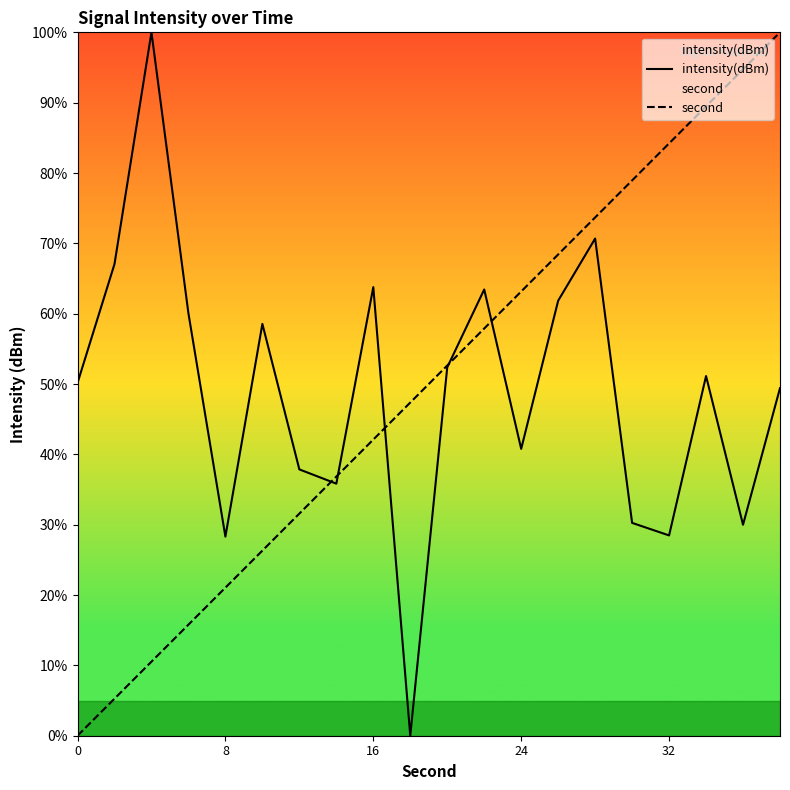

Where is the first local minimum for intensity(dBm)?

8